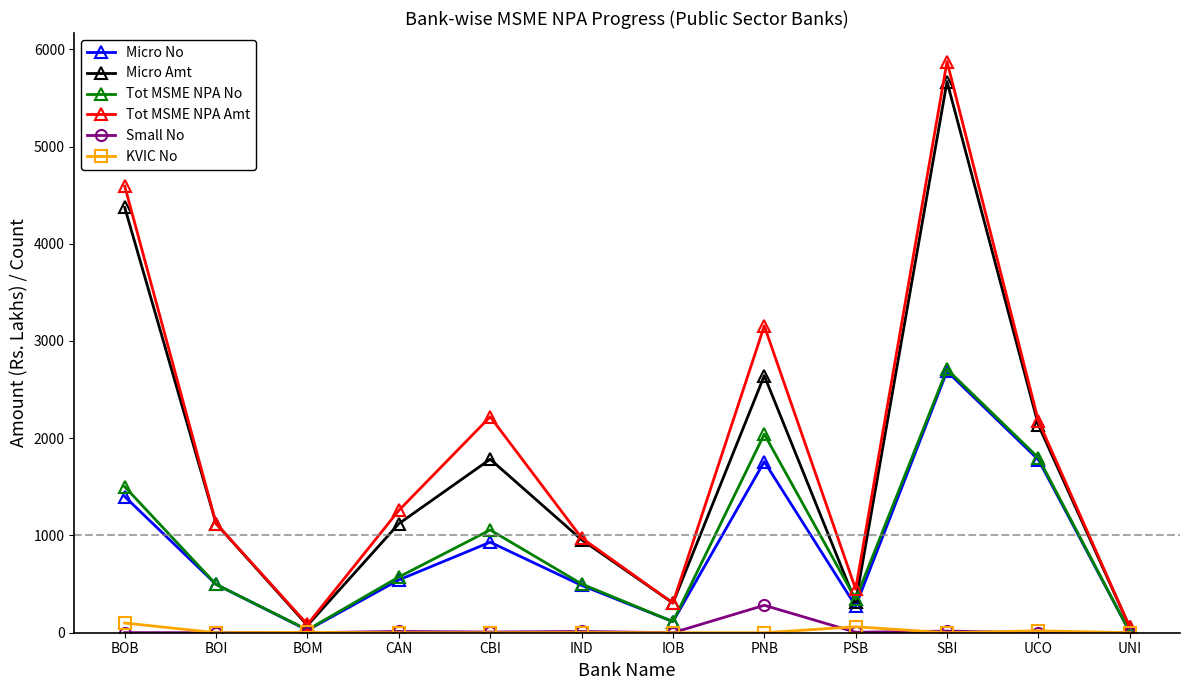

The Micro No series shows 2915.3 at UCO. True or false?

False